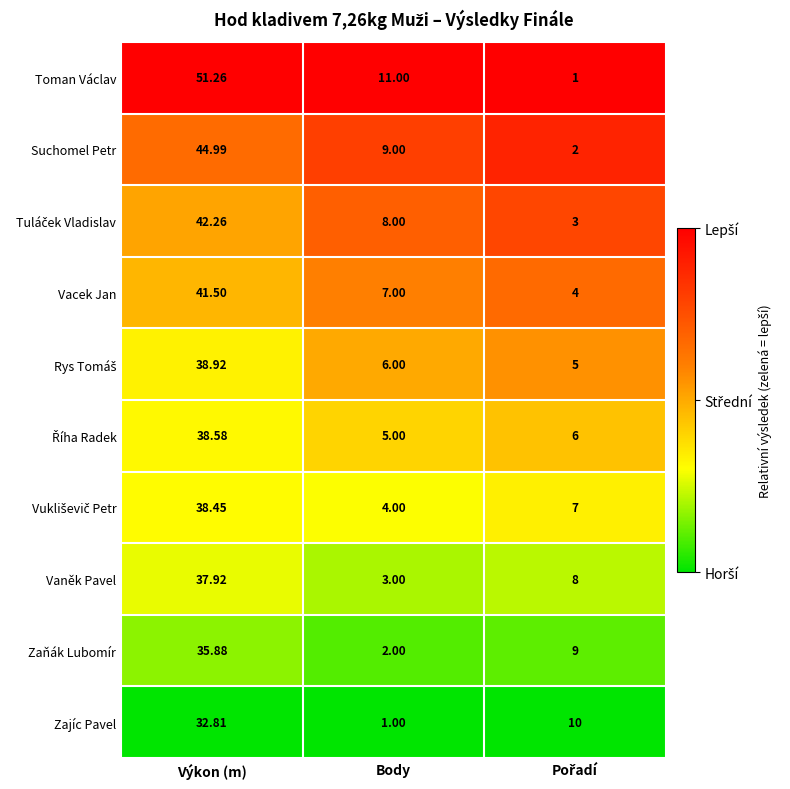

Where is Suchomel Petr nearest to the value 23?

Body